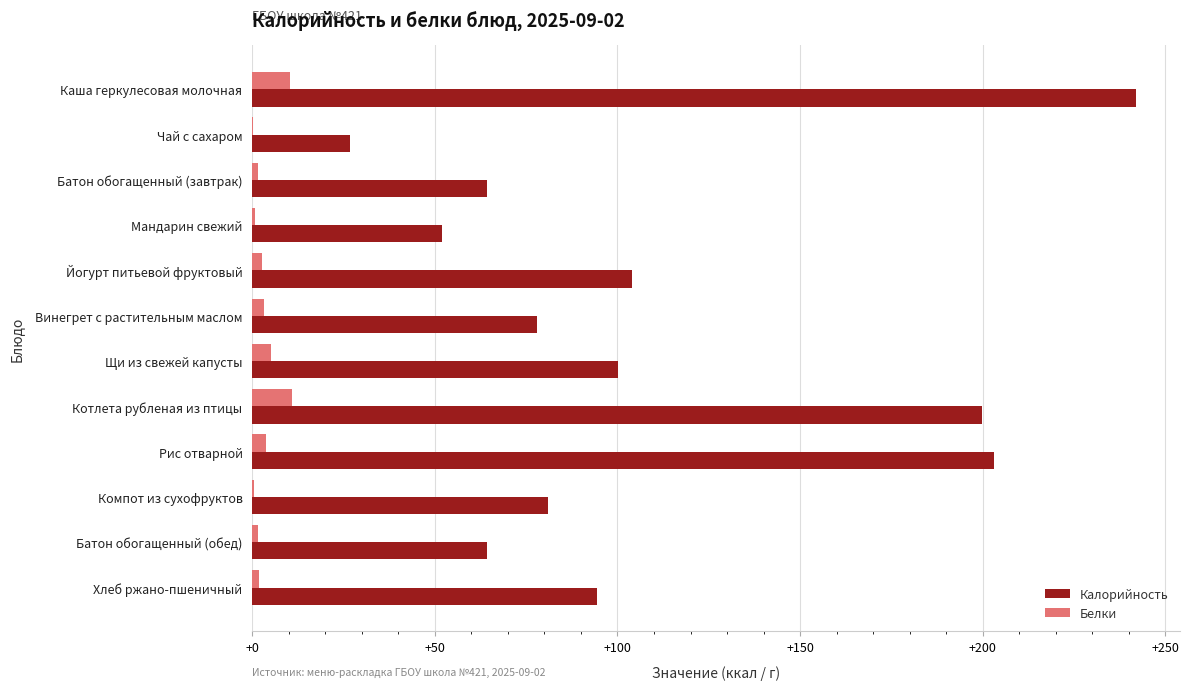

Between Мандарин свежий and Рис отварной, which series saw the biggest shift?

Калорийность